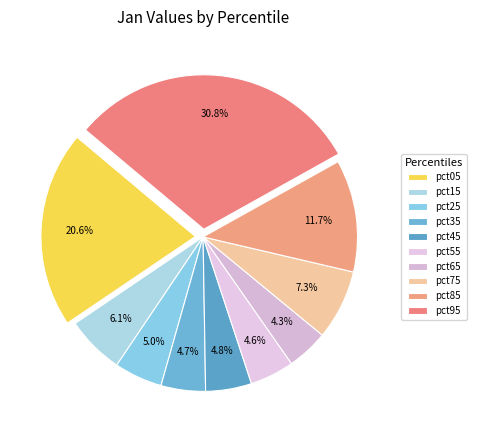

True or false: pct65 accounts for 17% of the total.

False